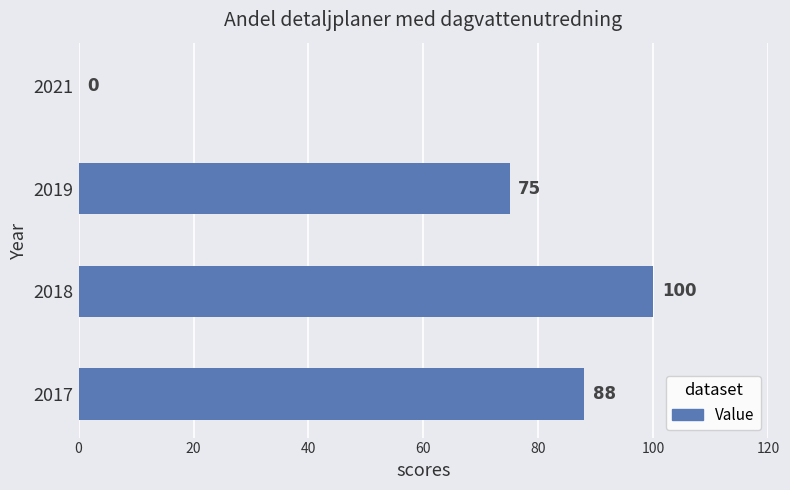

How many values are between 75 and 100?

3